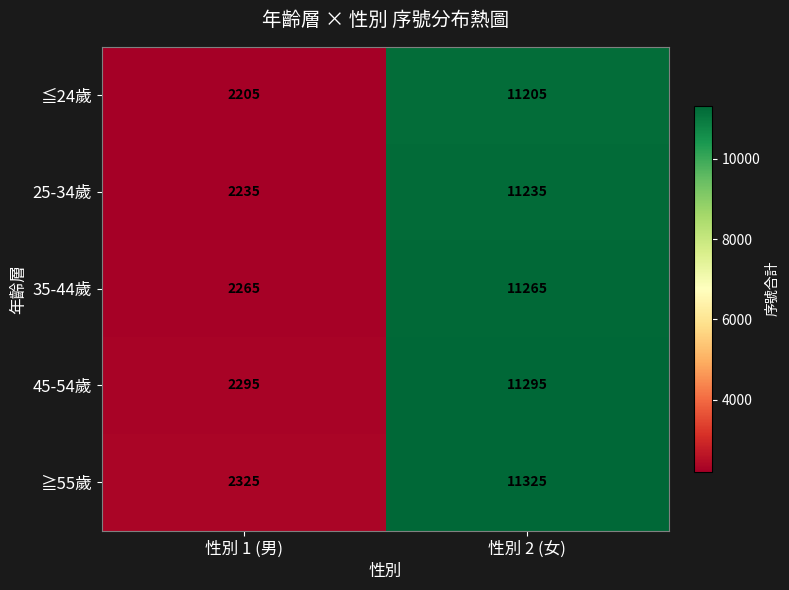

What is the maximum value for ≦24歲?

11205